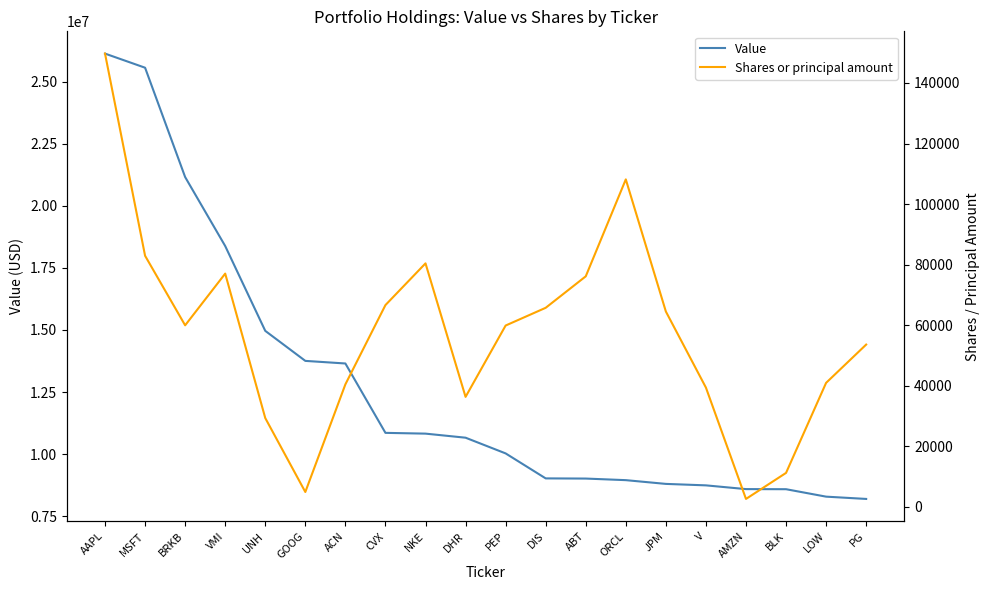

What is the difference between the highest and lowest values at AAPL?

25990296